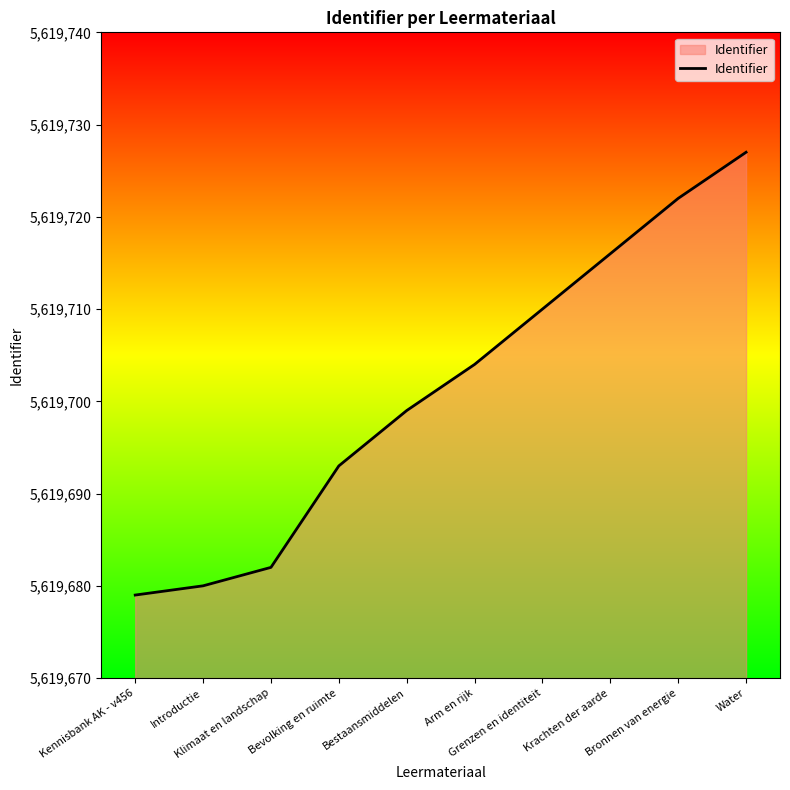

Reading right to left, extract all data points from this chart.

5619727	5619722	5619716	5619710	5619704	5619699	5619693	5619682	5619680	5619679